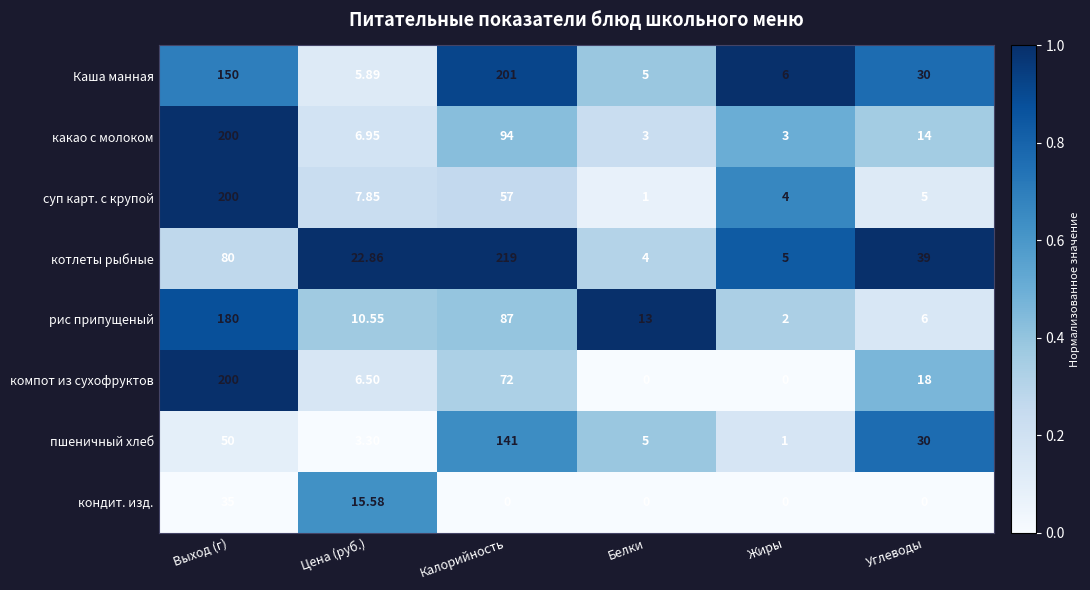

Which category has the lowest value in the суп карт. с крупой series?

Белки